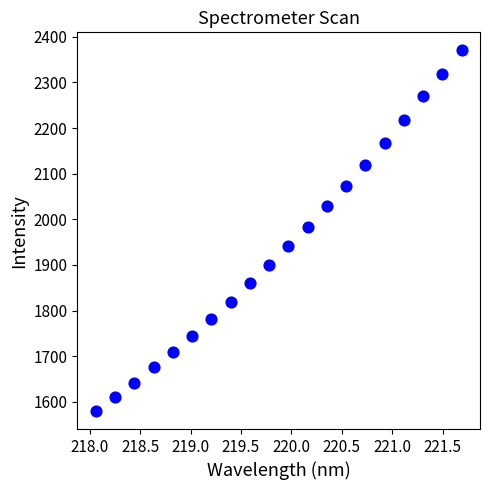

What is the range of X values (max minus min)?

3.6